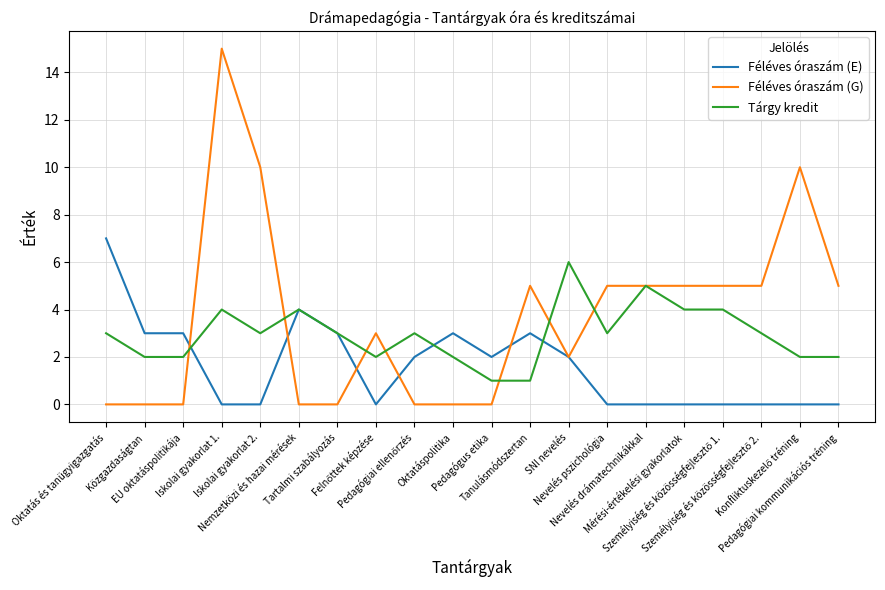

What is the maximum value shown in the chart?

15